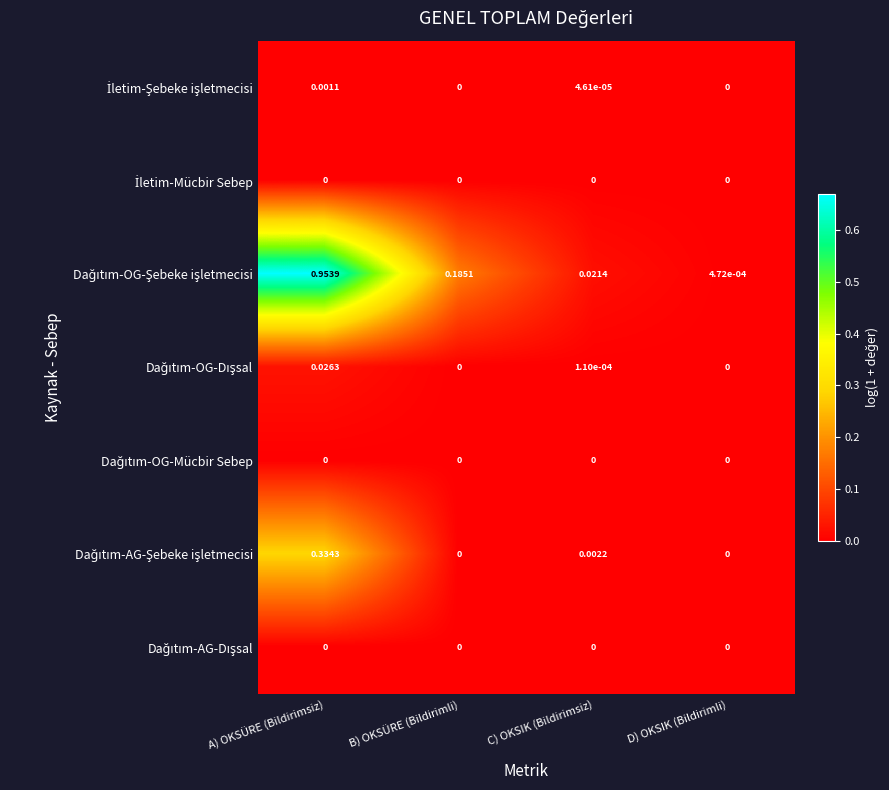

Which label corresponds to the largest value in the chart?

A) OKSÜRE (Bildirimsiz)